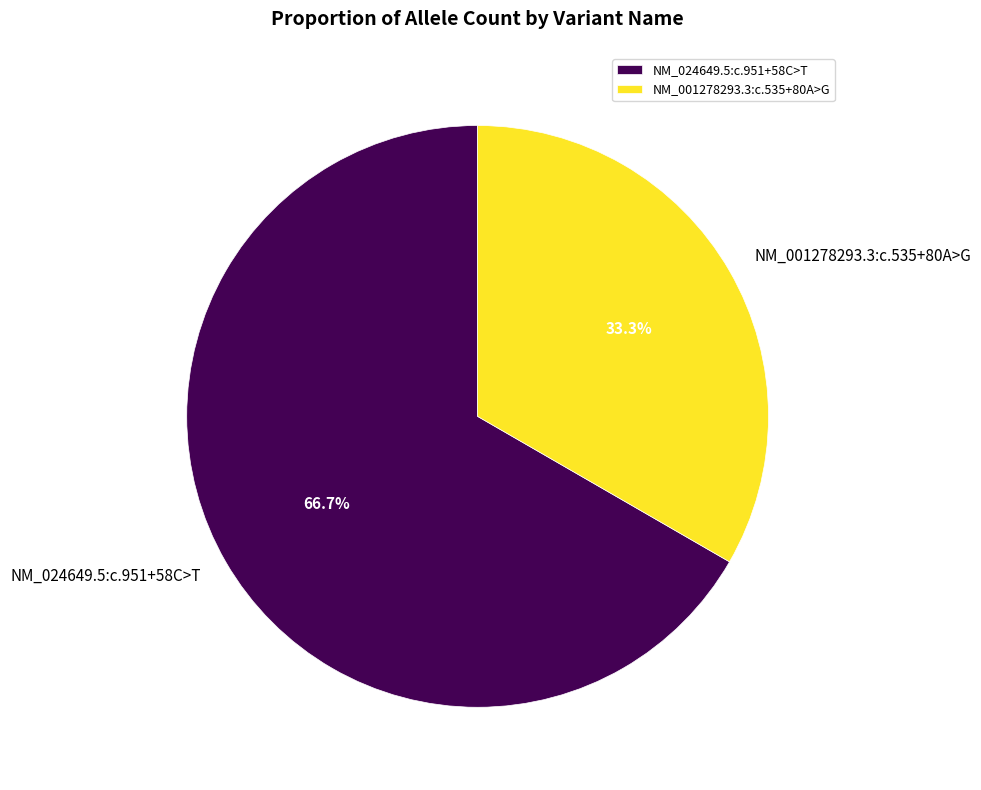

Do NM_024649.5:c.951+58C>T and NM_001278293.3:c.535+80A>G together represent more than half of the pie?

Yes